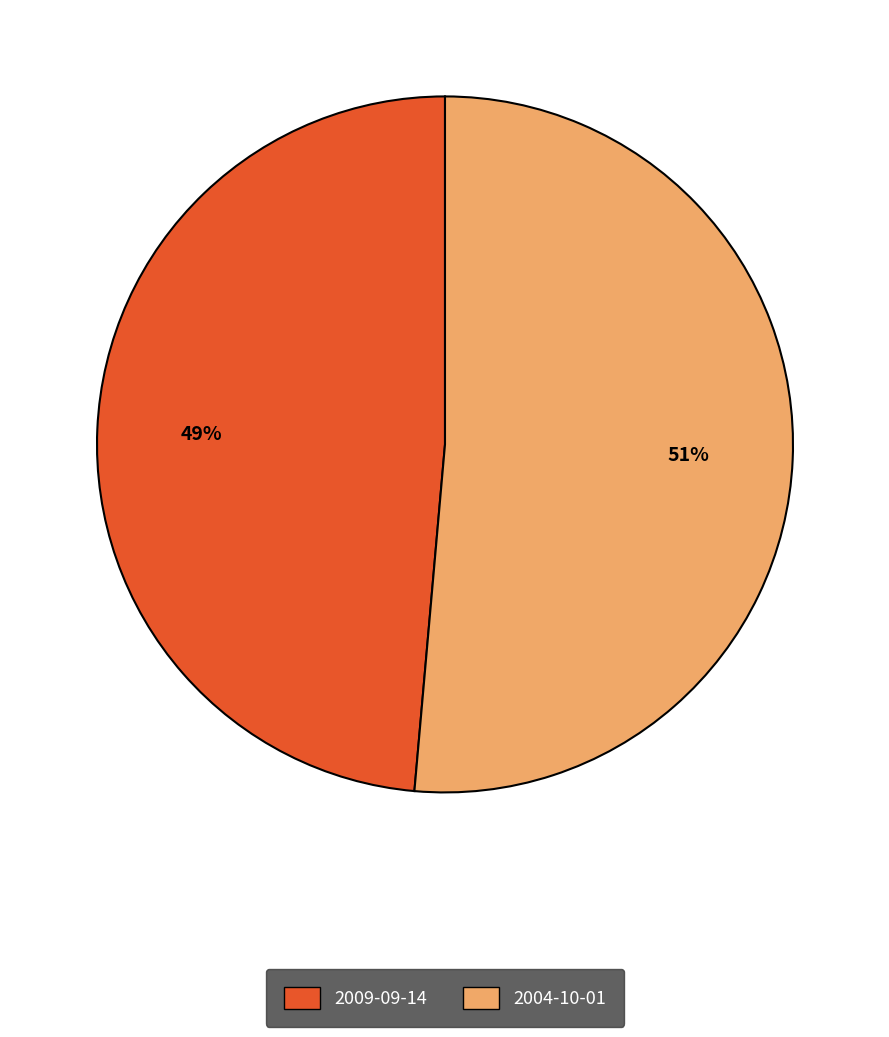

To the nearest percent, what is the combined percentage of 2009-09-14 and 2004-10-01?

100%